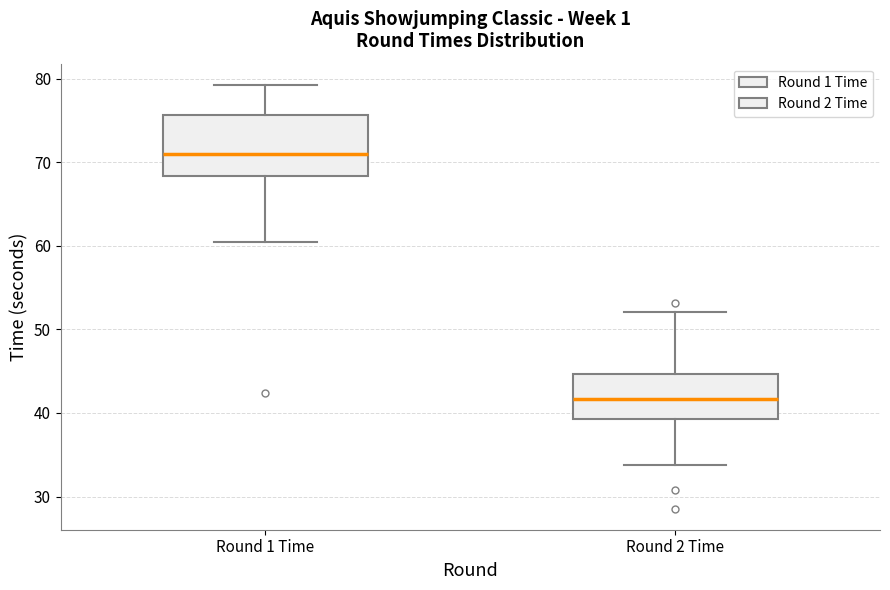

Where is the upper edge of the box for Round 2 Time on the y-axis? The values are not printed on the chart, so give them approximately, as read against the axis.

45